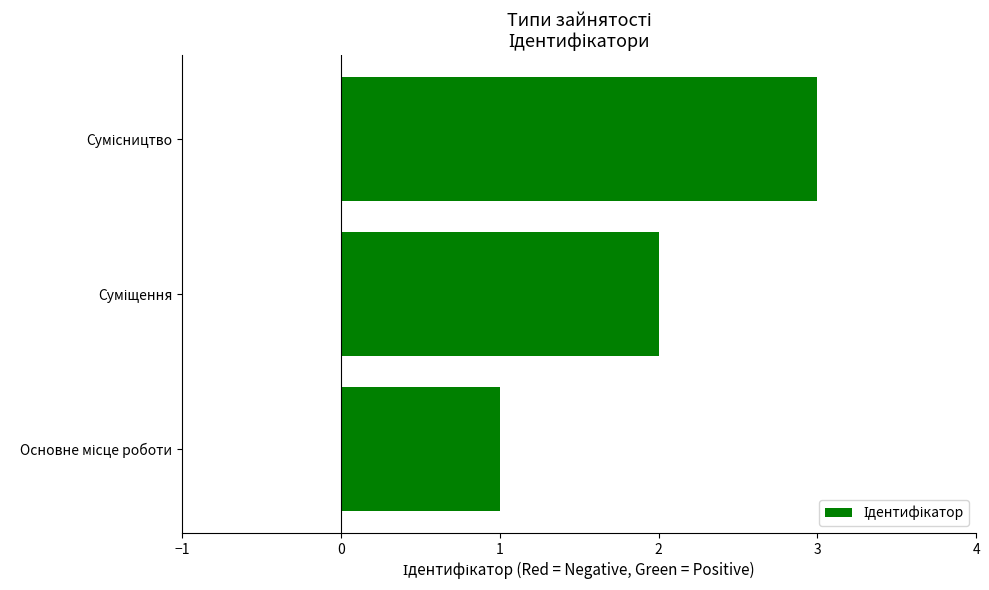

Does the chart contain any negative values?

No